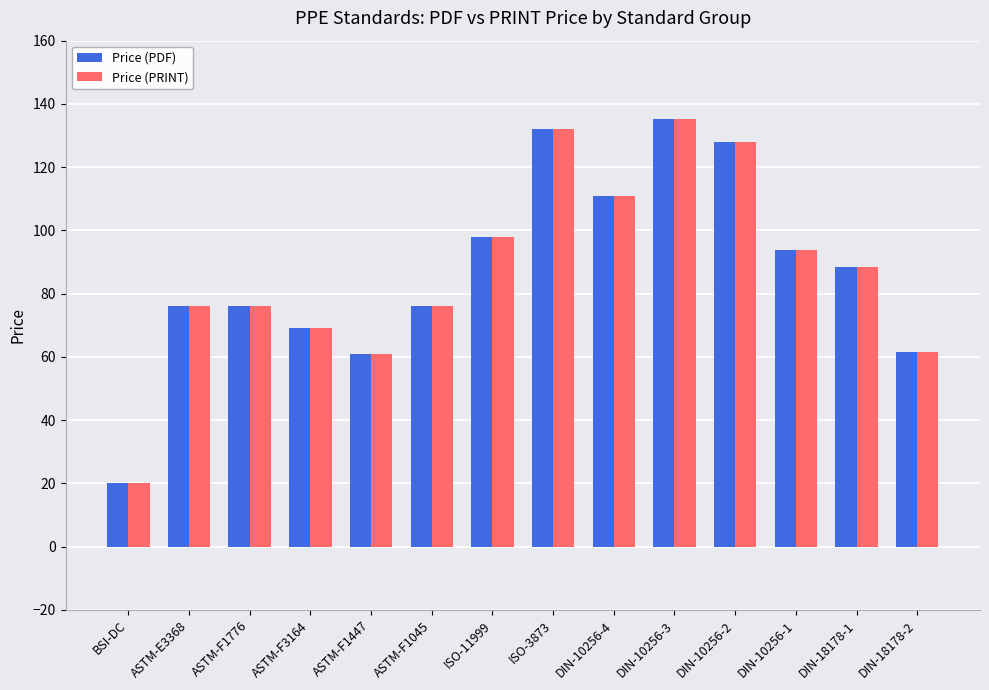

What is the highest value of the Price (PRINT) series?

135.3